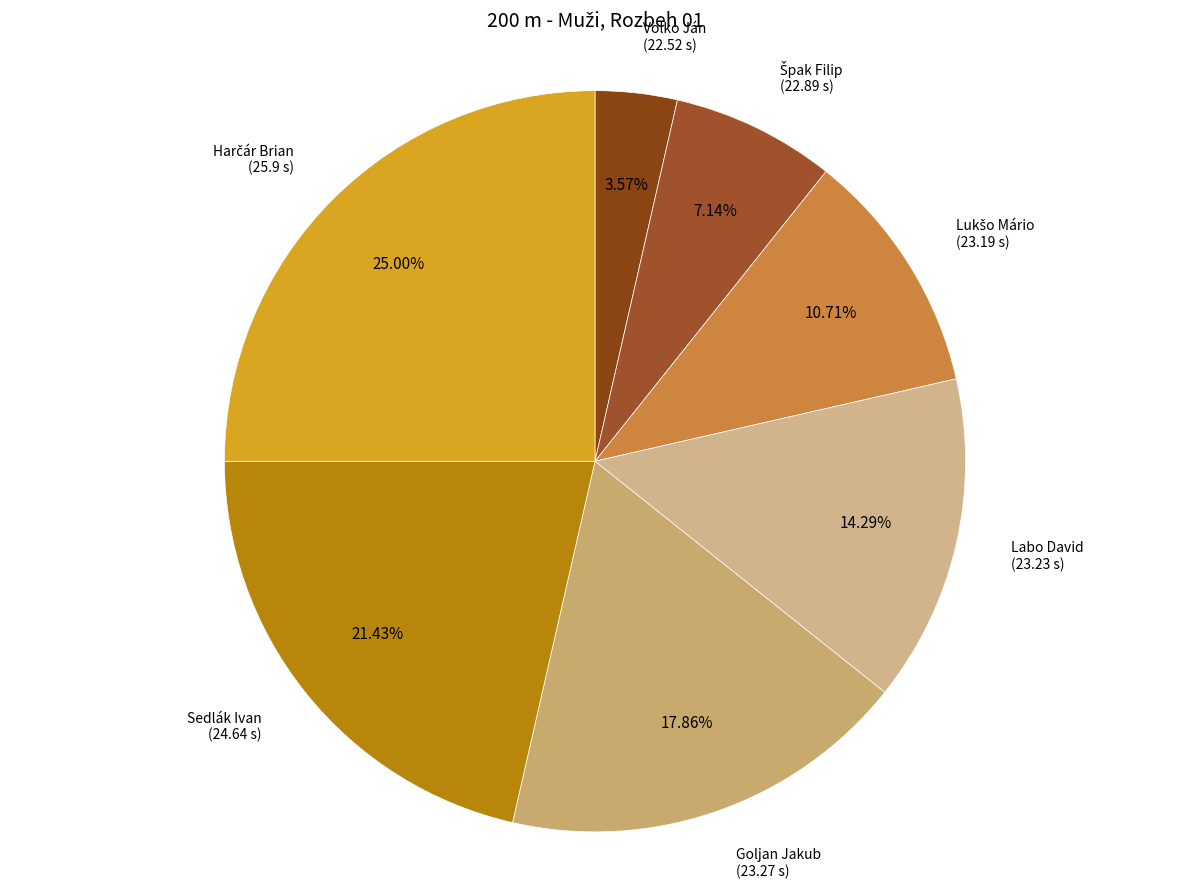

Count the number of slices in the pie.

7